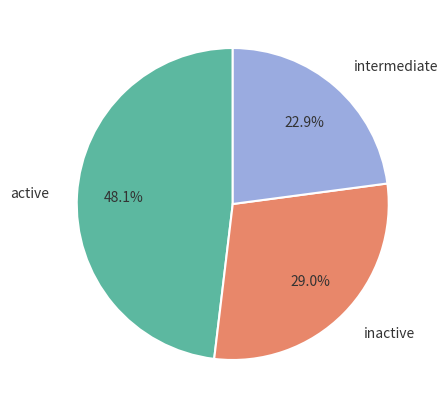

Rank the categories by value from lowest to highest.

intermediate, inactive, active